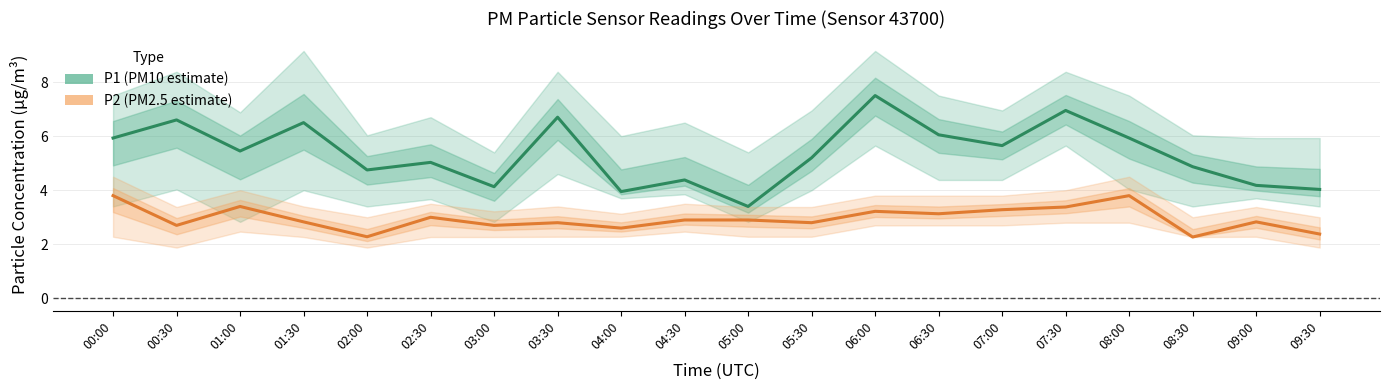

True or false: P2 (PM2.5) and P1 (PM10) cross at least once.

False